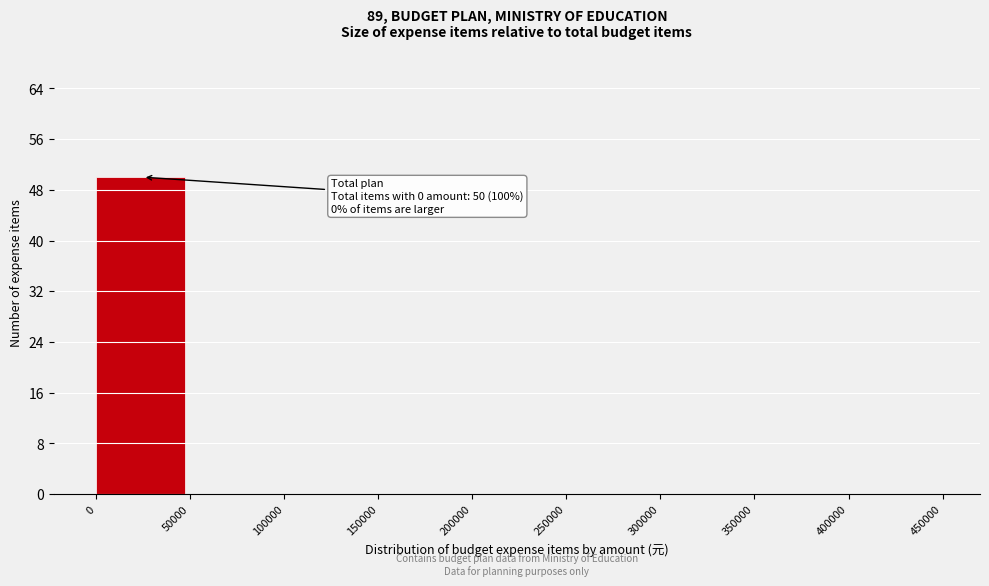

Reading right to left, list all the values displayed in this chart.

400000=0	350000=0	300000=0	250000=0	200000=0	150000=0	100000=0	50000=0	0=50